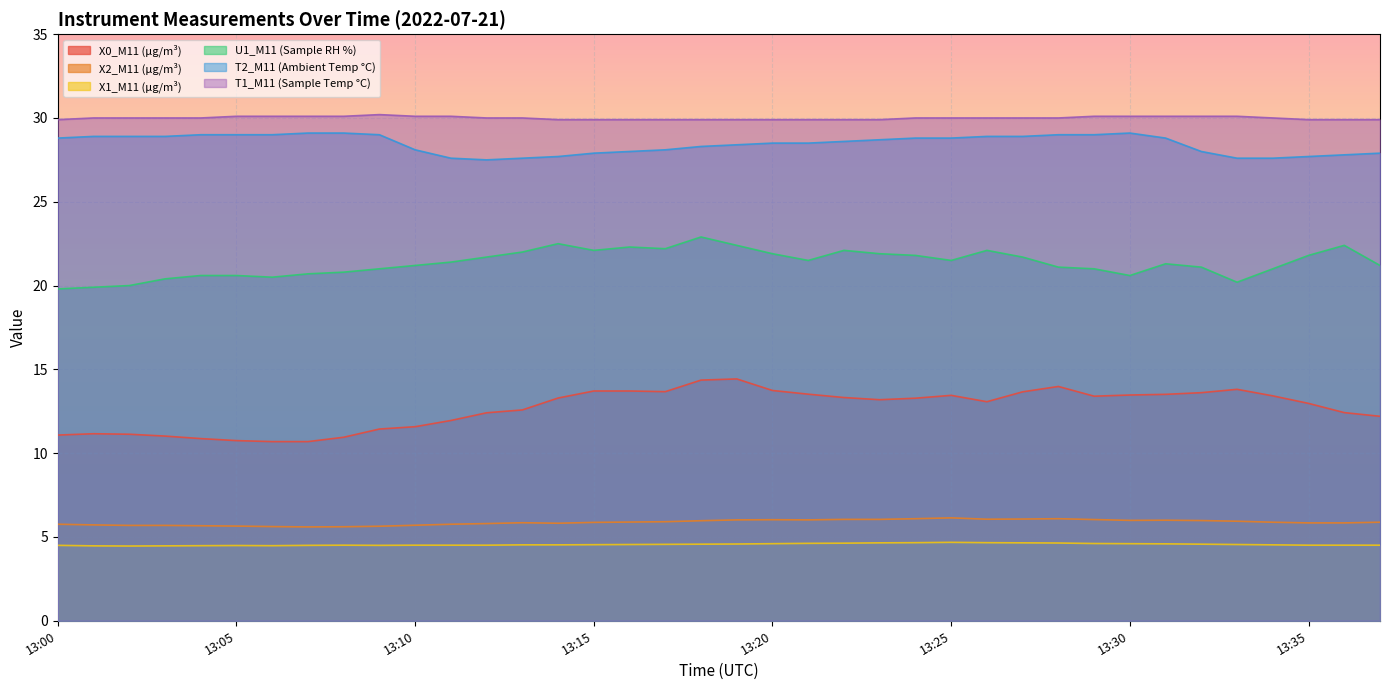

What is the average value of the X1_M11 (μg/m³) series?

4.6